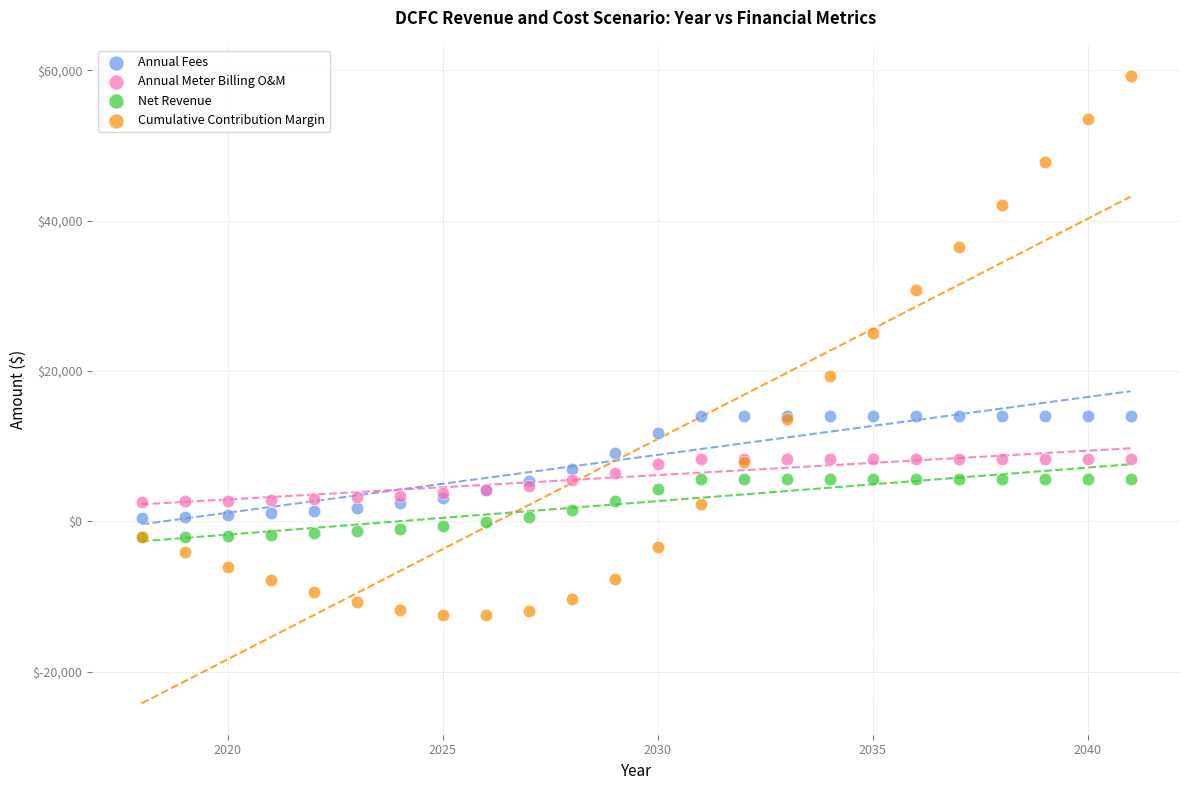

Which series has the largest Y range (max minus min)?

Cumulative Contribution Margin